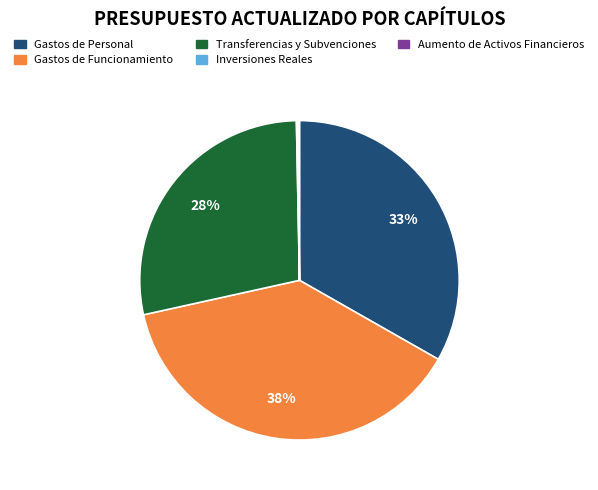

Which category has the biggest portion of the pie?

Gastos de Funcionamiento